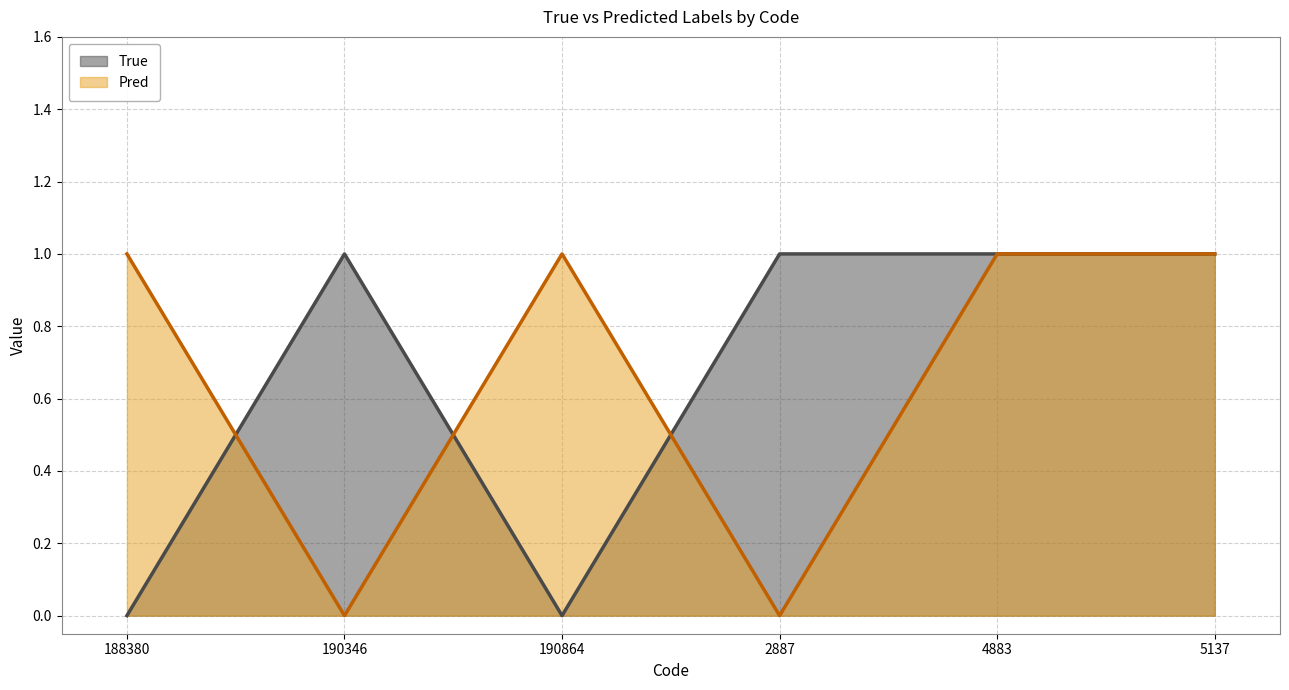

Which has a higher value, 190864 or 188380?

190864